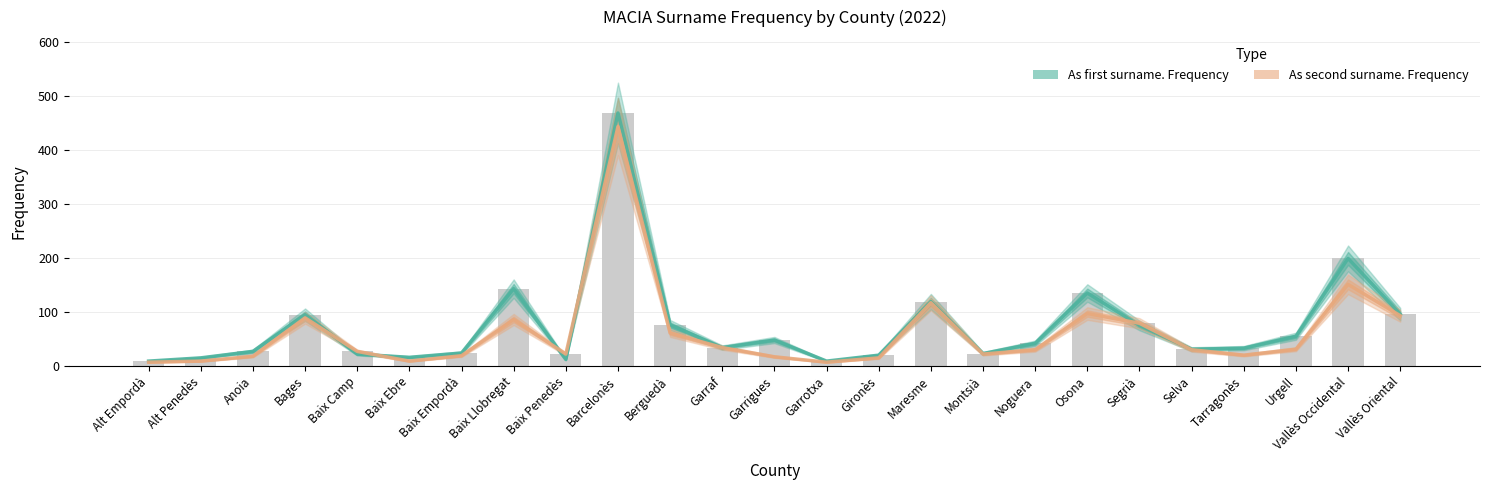

At how many categories does at least one series exceed 21?

20